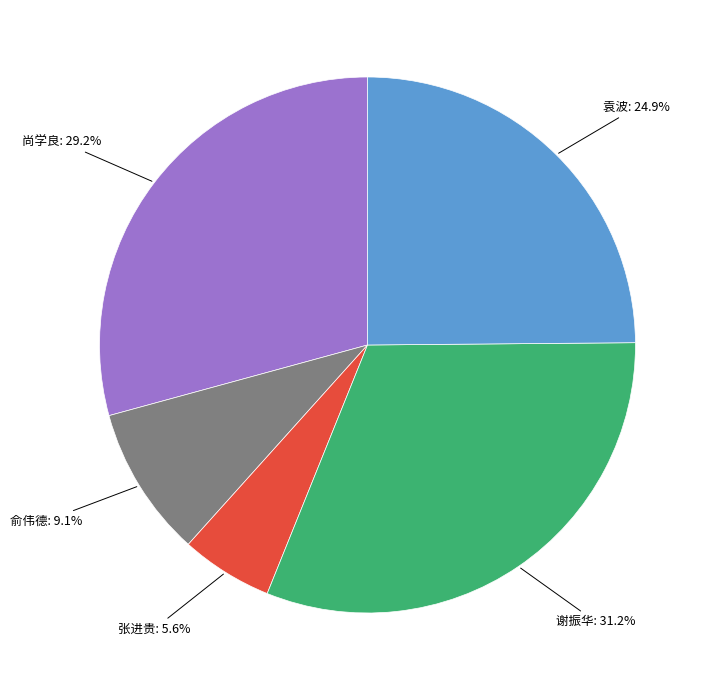

Is there a majority slice in this chart?

No